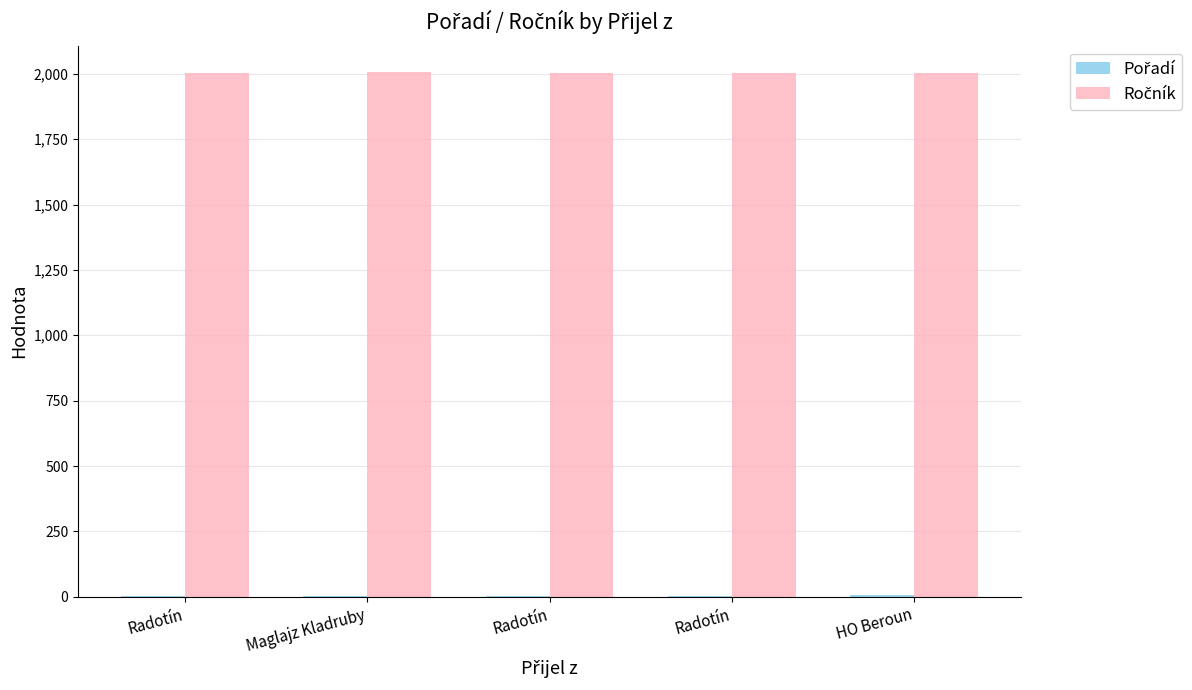

Are the bars horizontal?

No